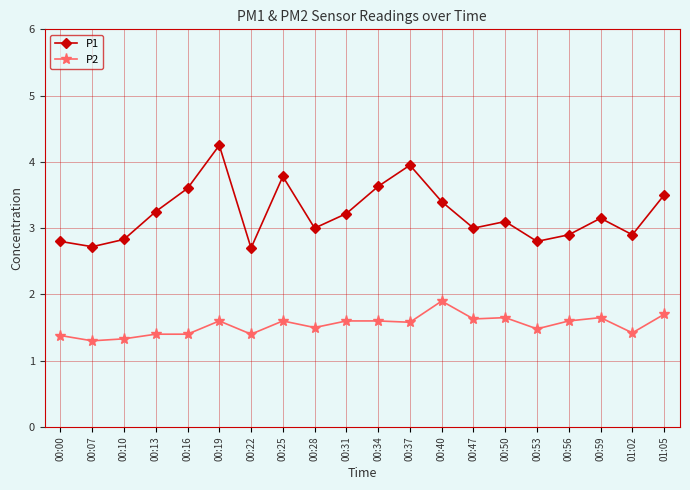

How many distinct data groups are displayed?

2